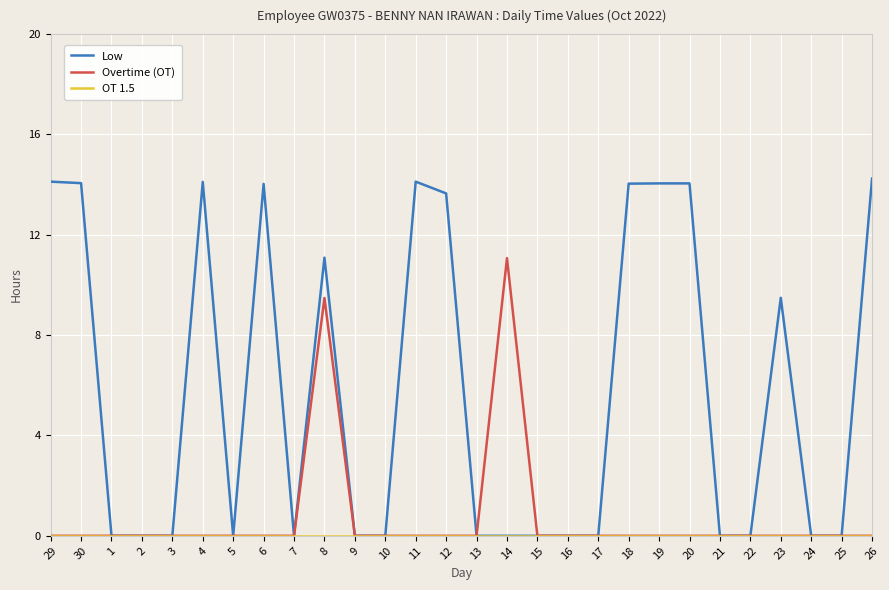

Is it true that Low equals 0.0 at 1?

True